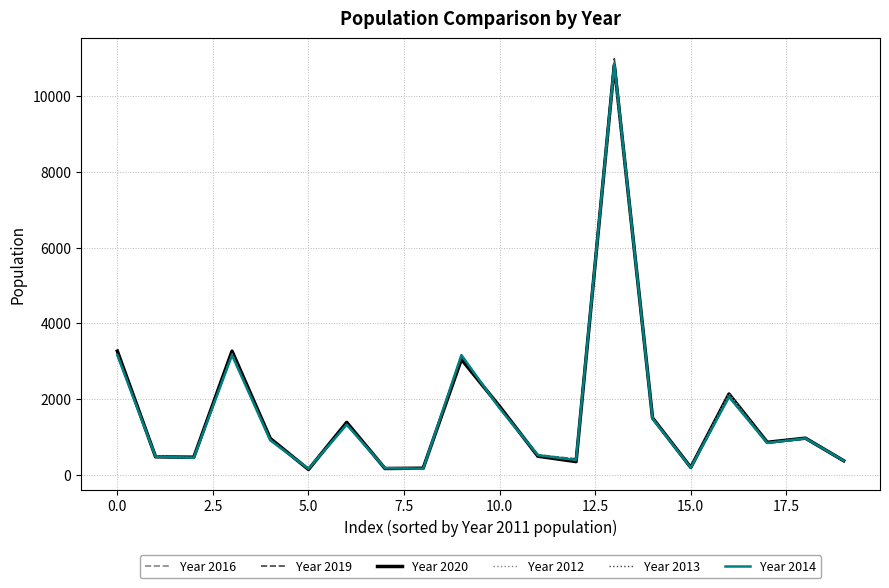

How many categories are shown in the chart?

20